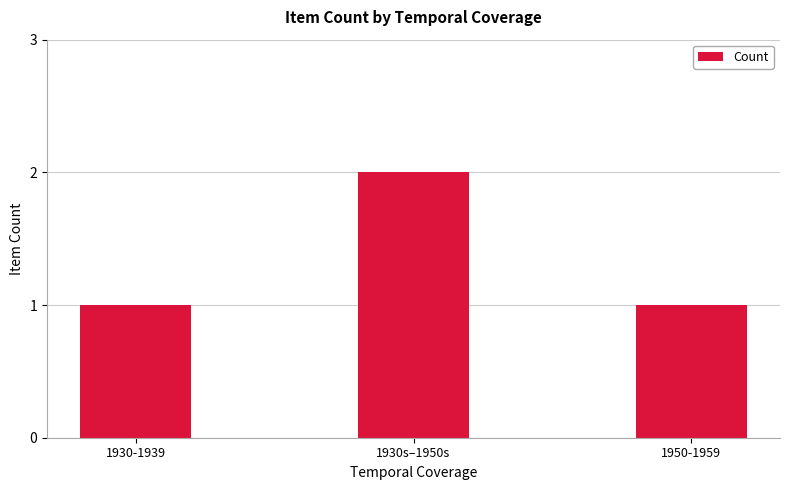

At which category does the chart reach its peak across all series?

1930s–1950s